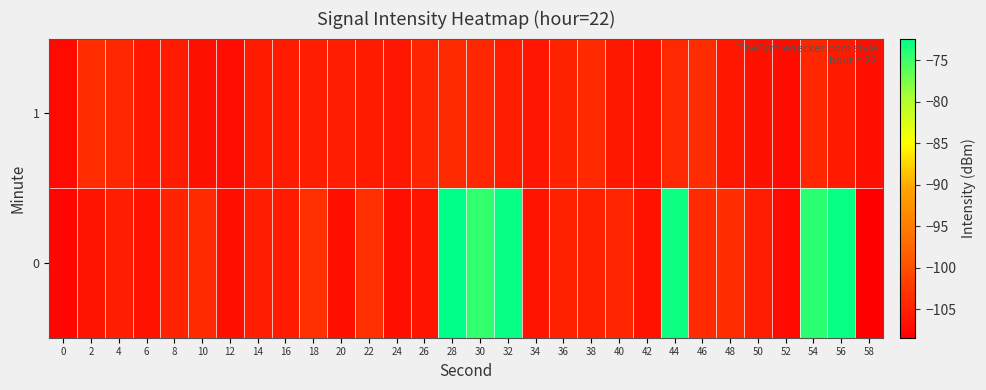

At how many categories does at least one series exceed -95?

6